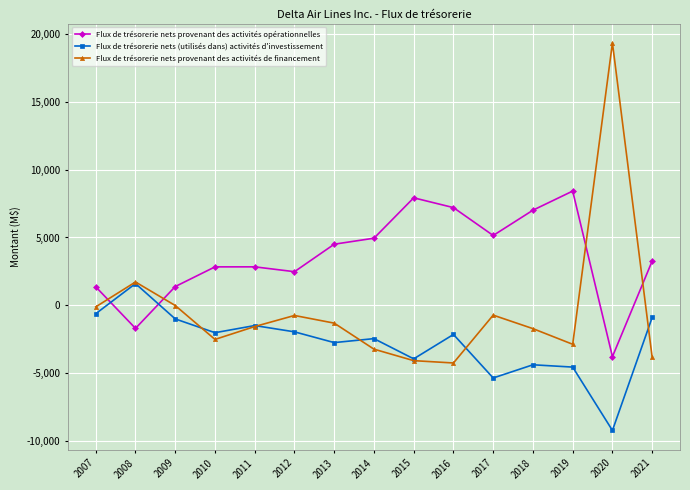

How many values in the Flux de trésorerie nets provenant des activités opérationnelles series are below 3264?

7